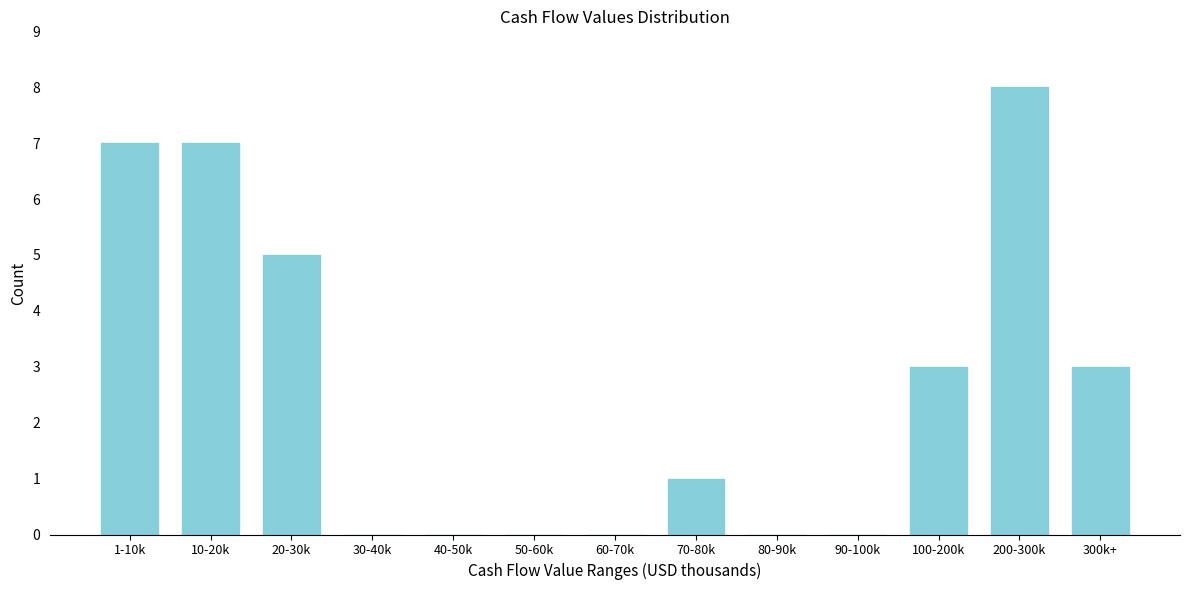

Reading left to right, transcribe all the data shown in this chart.

1-10k=7	10-20k=7	20-30k=5	30-40k=0	40-50k=0	50-60k=0	60-70k=0	70-80k=1	80-90k=0	90-100k=0	100-200k=3	200-300k=8	300k+=3